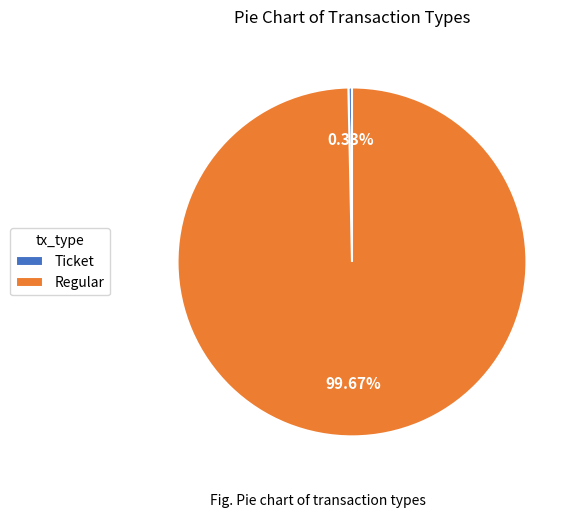

Which slice is the largest?

Regular